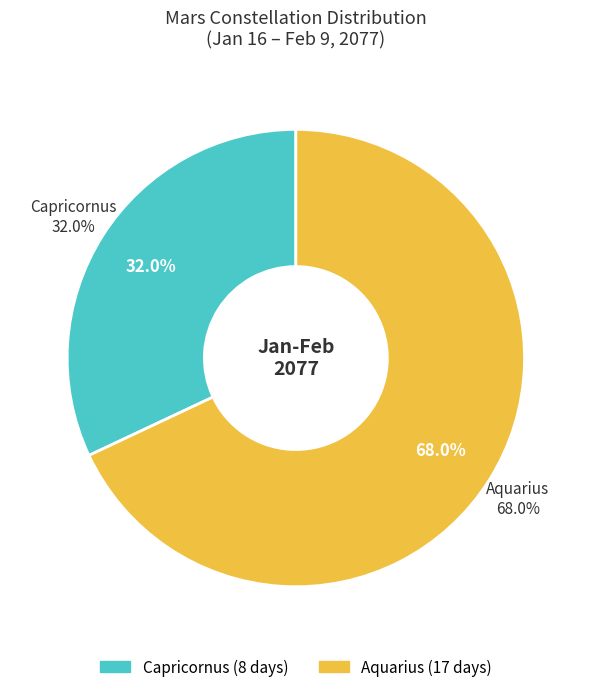

How many segments does this pie chart have?

2